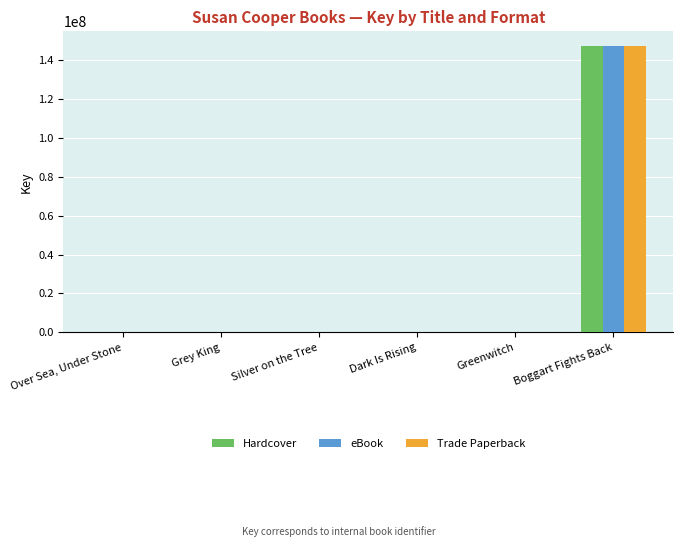

At which category does the chart reach its peak across all series?

Boggart Fights Back